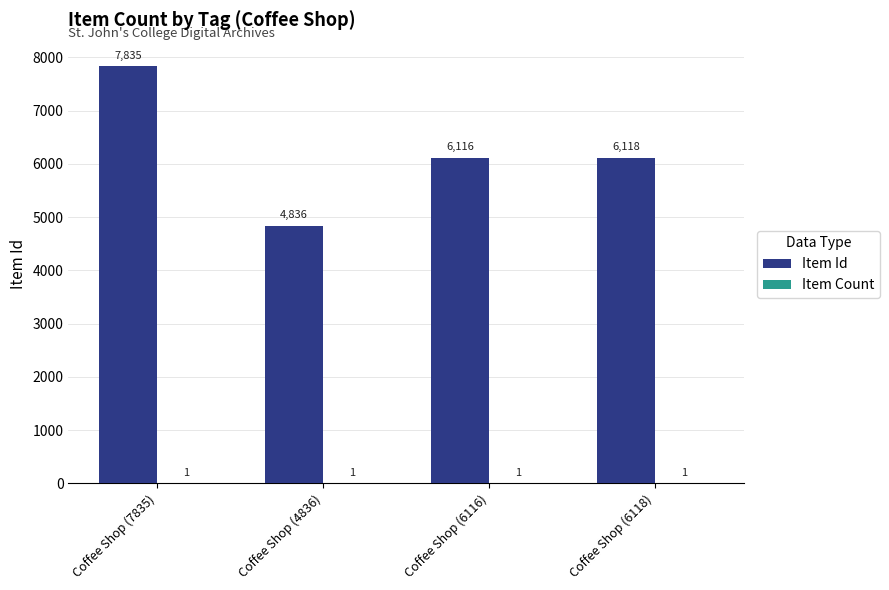

At which label is Item Id closest to 6335?

Coffee Shop (6118)